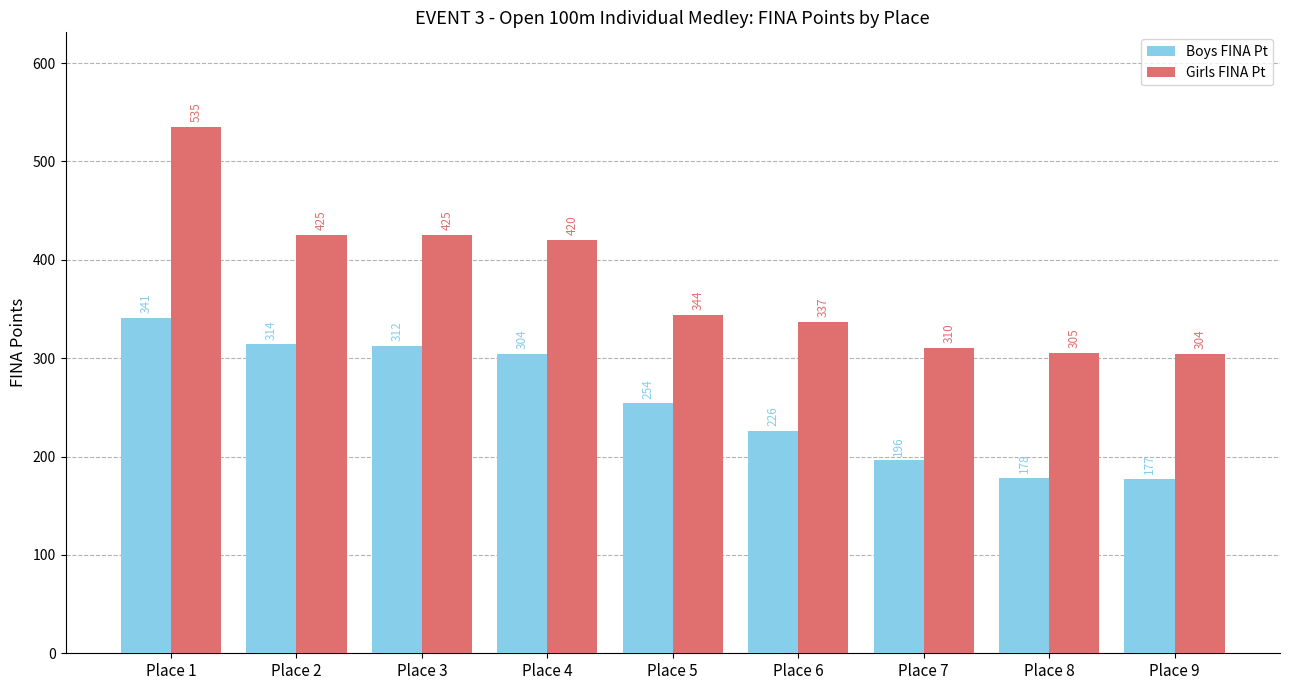

The Boys FINA Pt series shows 312 at Place 3. True or false?

True